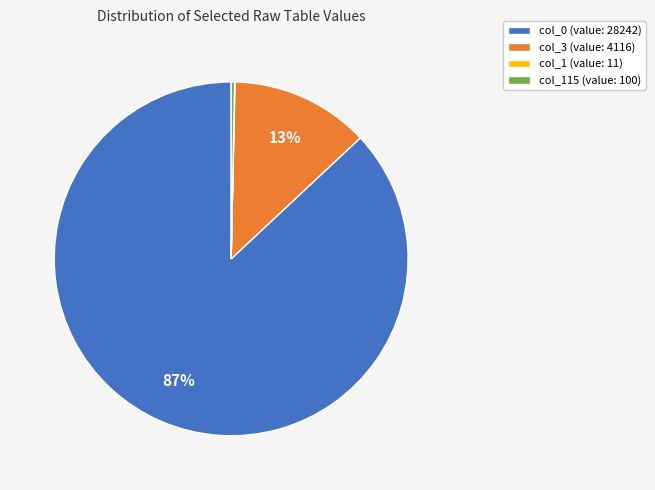

To the nearest percent, what portion does col_3 (value: 4116) represent?

13%